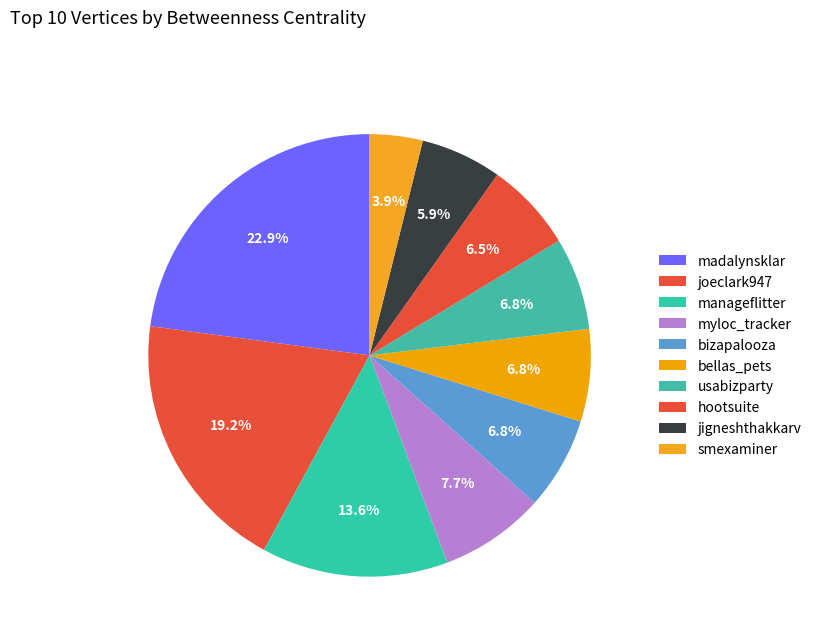

How many segments does this pie chart have?

10